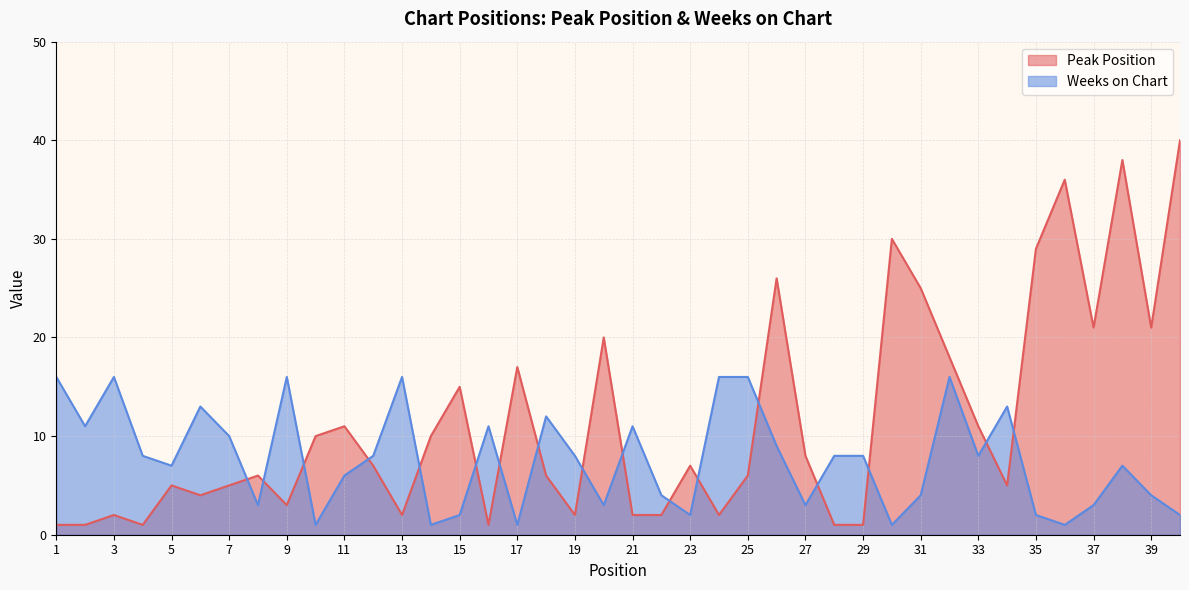

Read the Peak Position value at 23.

7